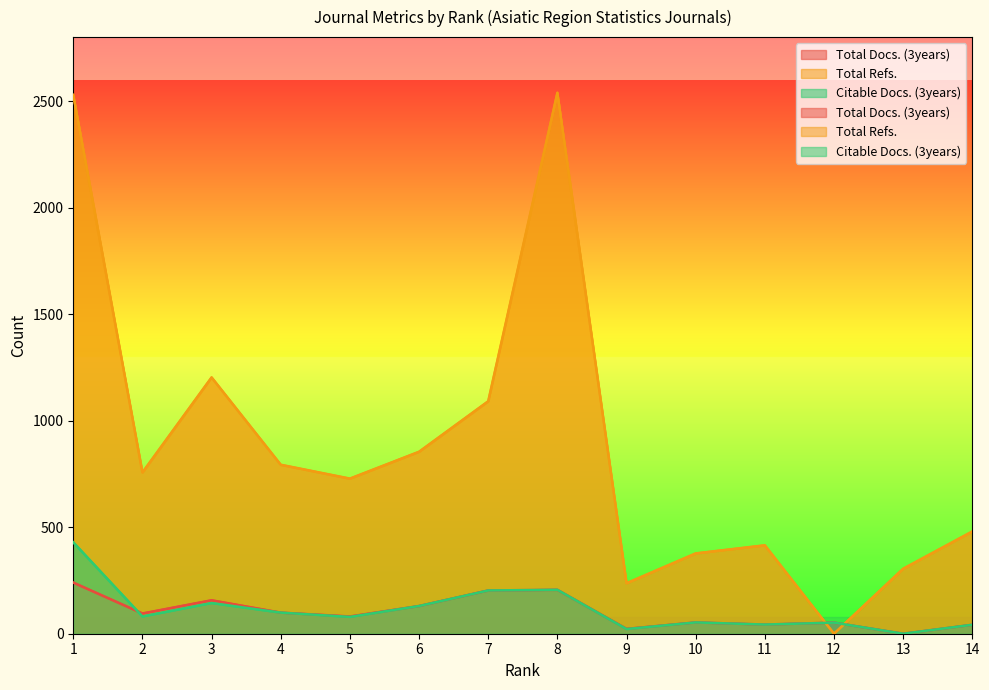

Reading left to right, extract all data points from this chart.

Total Docs. (3years): 1=240	2=95	3=157	4=99	5=81	6=130	7=203	8=206	9=23	10=53	11=43	12=52	13=0	14=42
Total Refs.: 1=2529	2=757	3=1203	4=793	5=728	6=854	7=1091	8=2539	9=237	10=377	11=415	12=0	13=305	14=480
Citable Docs. (3years): 1=429	2=81	3=144	4=99	5=79	6=130	7=203	8=206	9=22	10=53	11=43	12=52	13=0	14=42